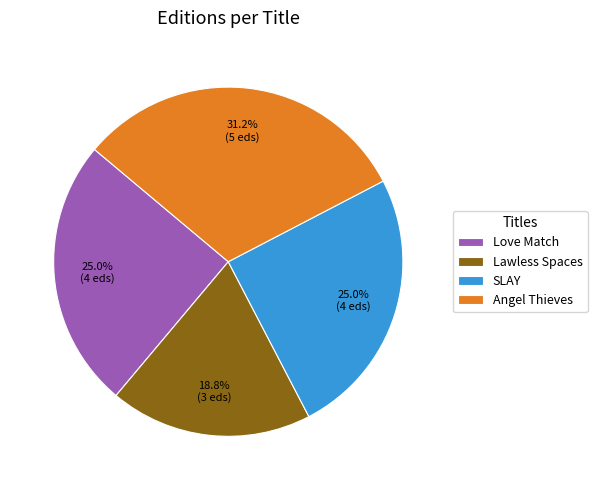

How many slices are in this pie chart?

4